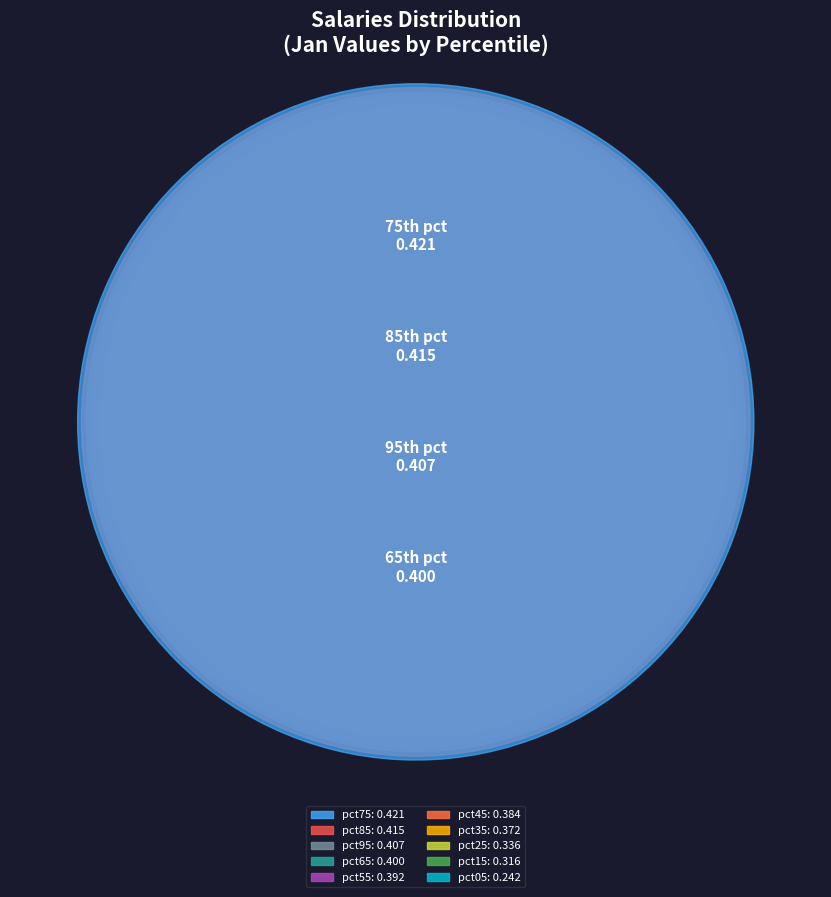

Rank the categories by value from lowest to highest.

pct05, pct15, pct25, pct35, pct45, pct55, pct65, pct95, pct85, pct75